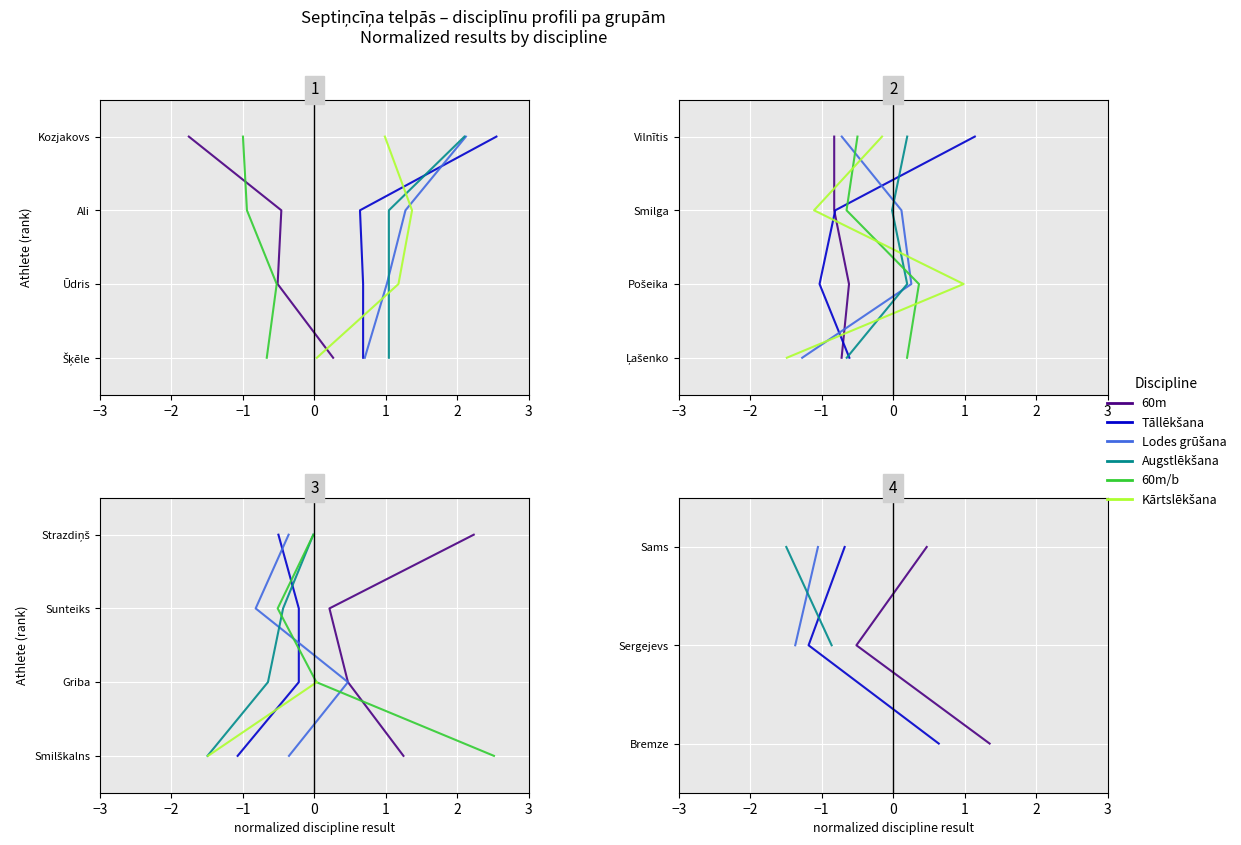

How many lines are shown in the chart?

6